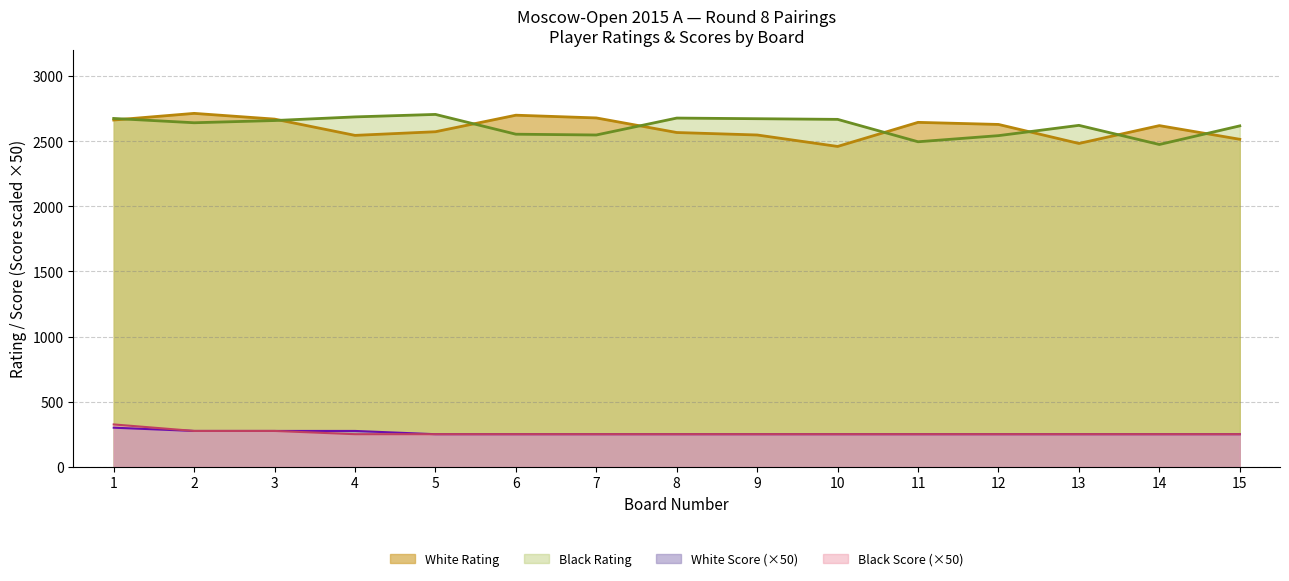

What are all the series names shown in the legend?

White Rating, Black Rating, White Score (×50), Black Score (×50)